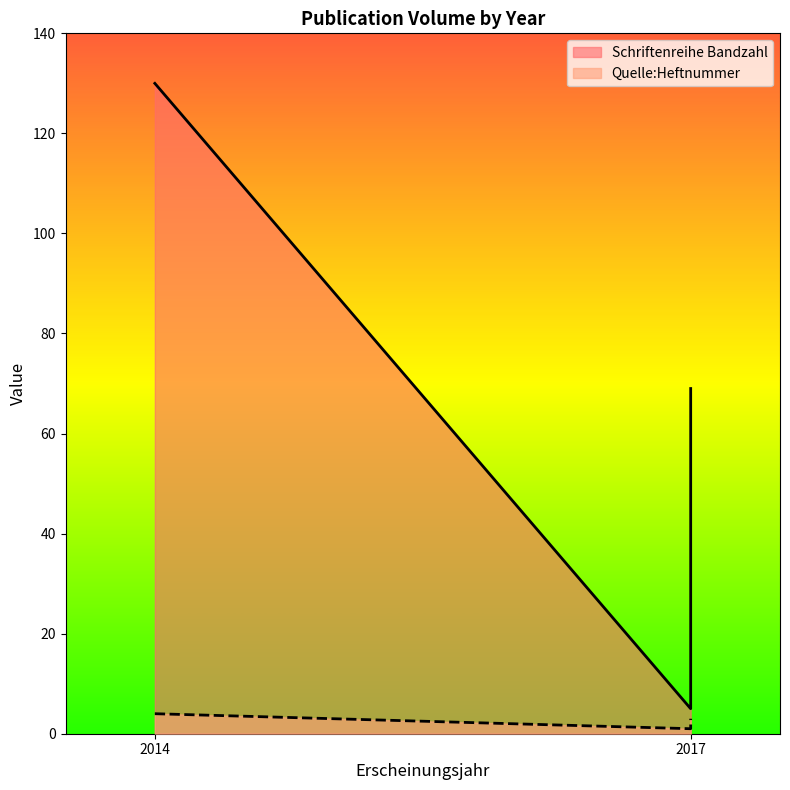

Which series has the largest total across all categories?

Schriftenreihe Bandzahl